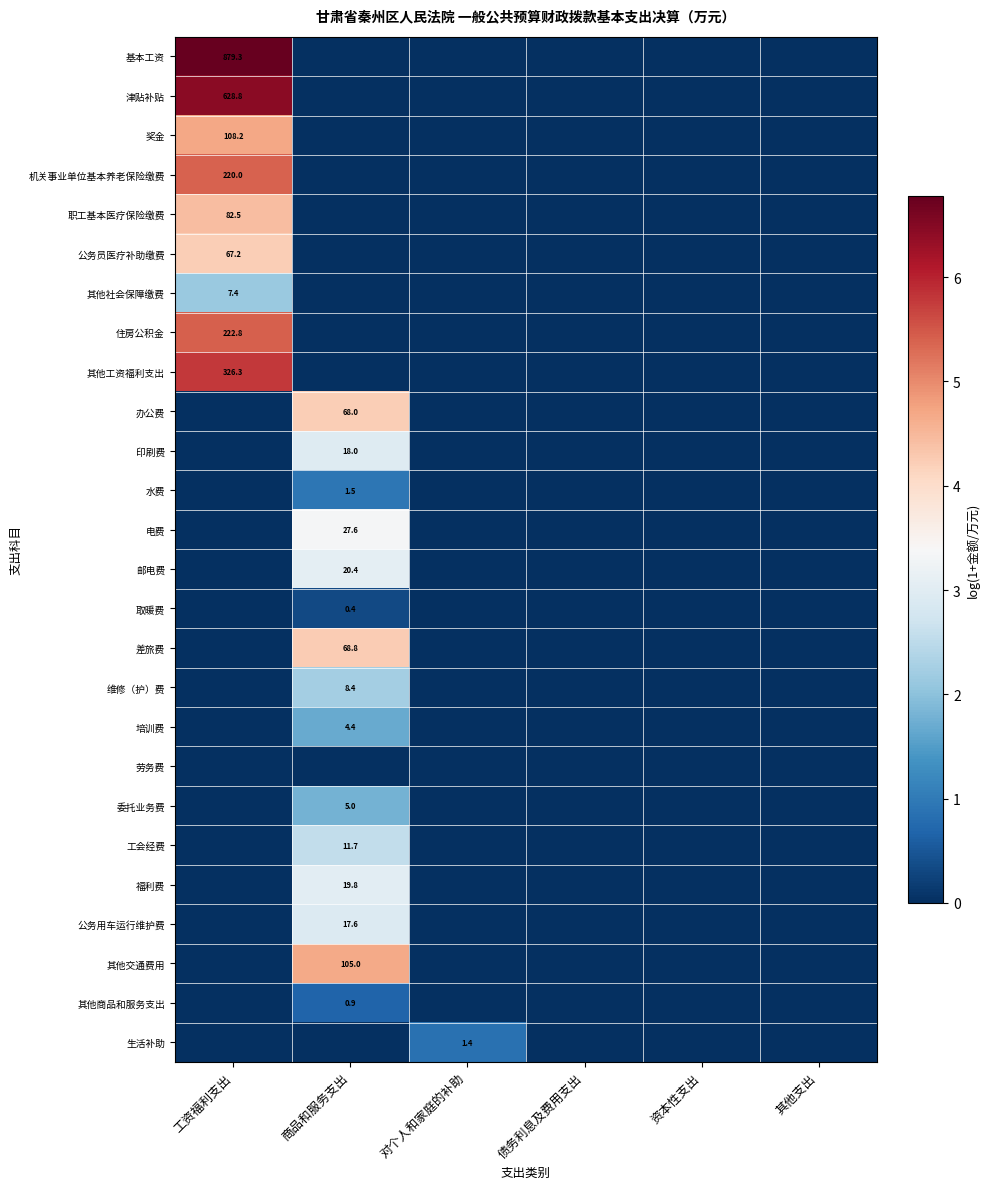

Is it true that 水费 equals 0.3 at 商品和服务支出?

False